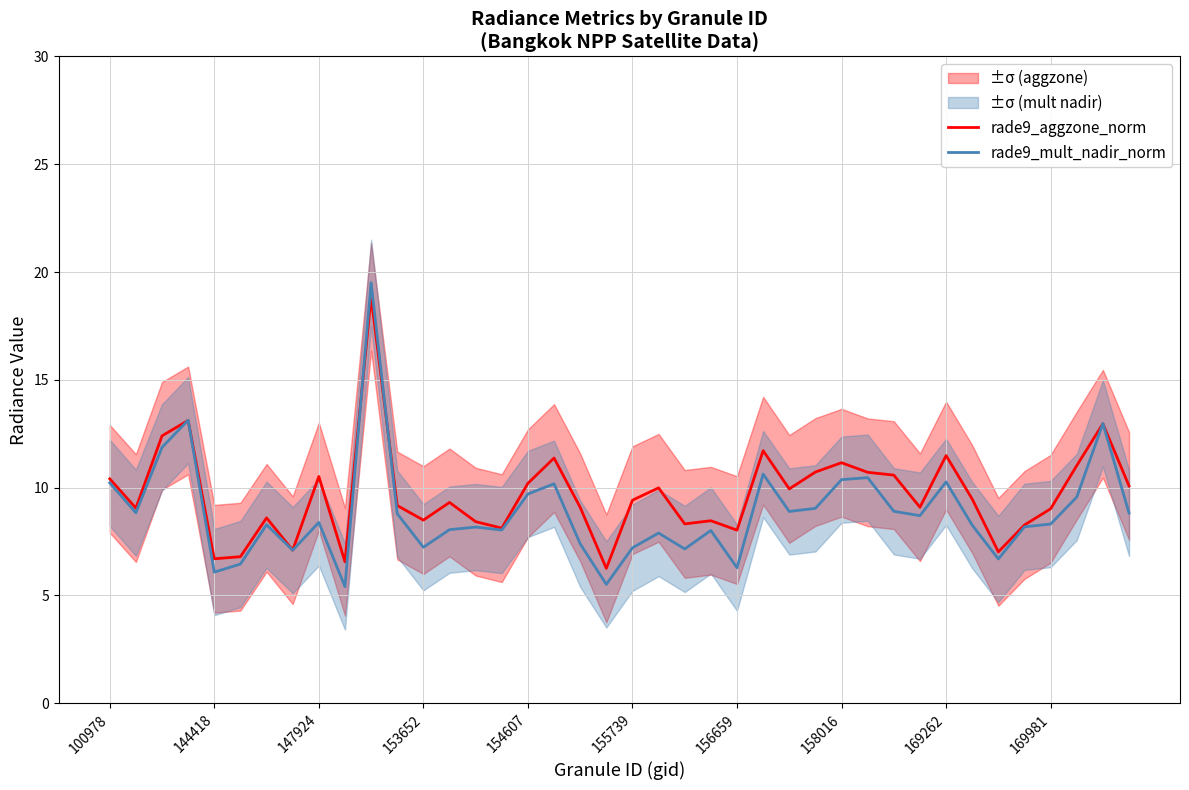

What is the value of the rade9_aggzone_norm point at the 36th from the left?

8.3